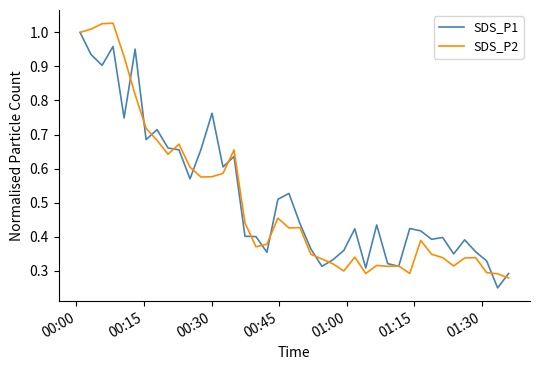

Which series has the largest total across all categories?

SDS_P1